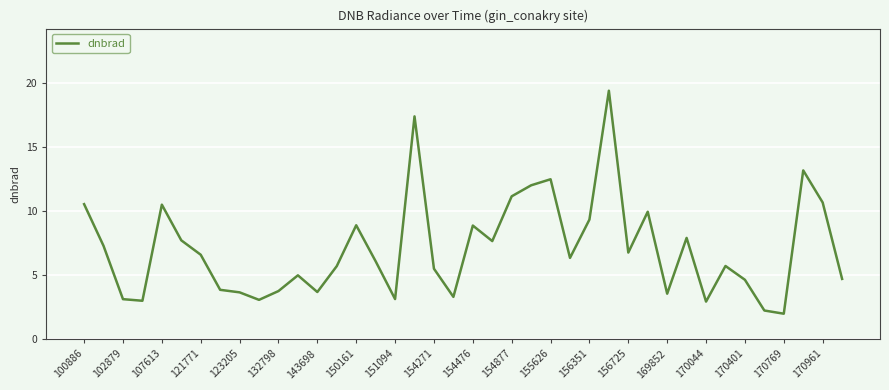

What is the difference between the maximum and minimum values?

17.4